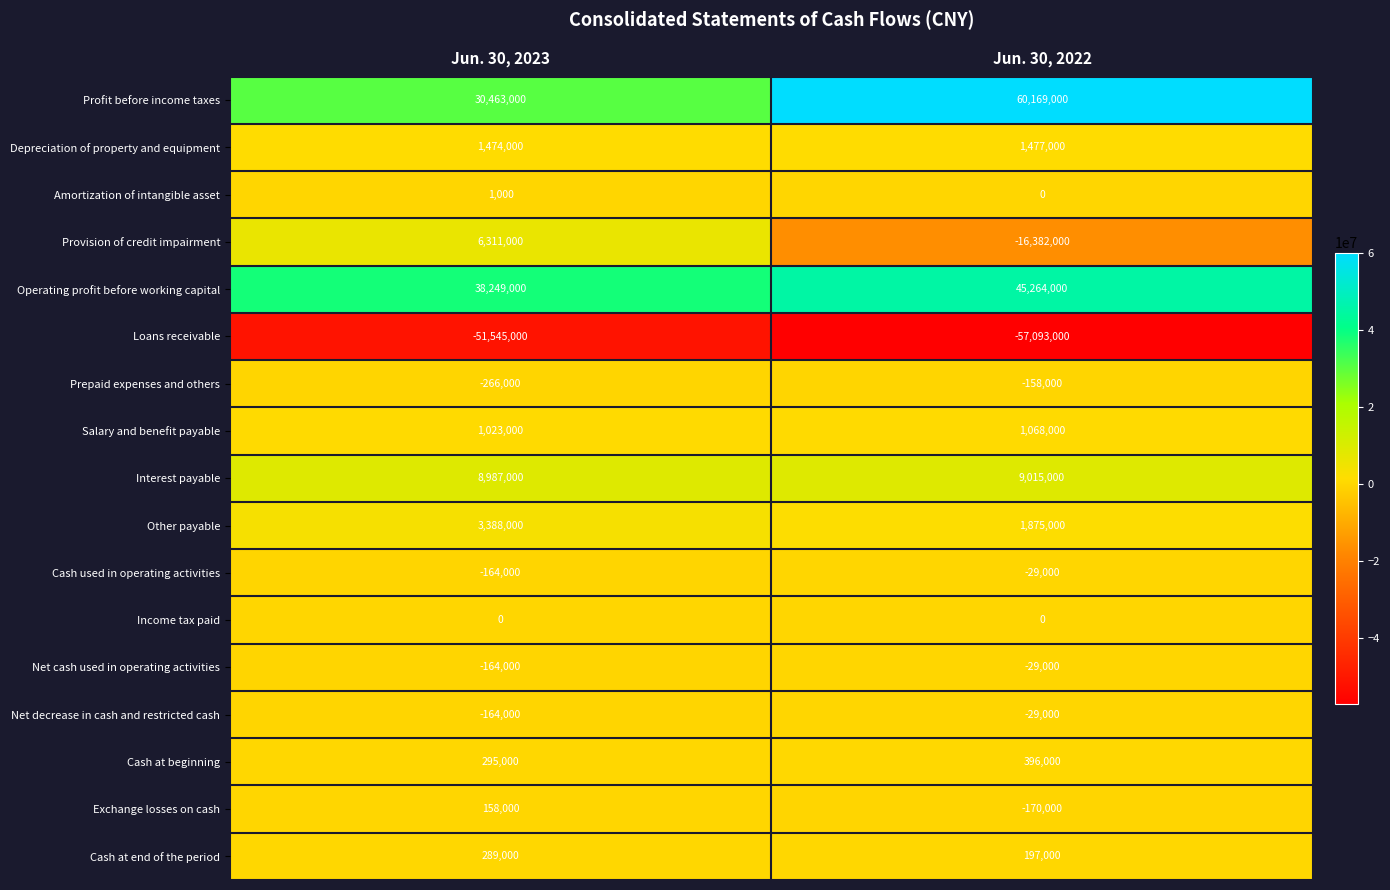

What is the spread (max minus min) of values at Jun. 30, 2023?

89794000